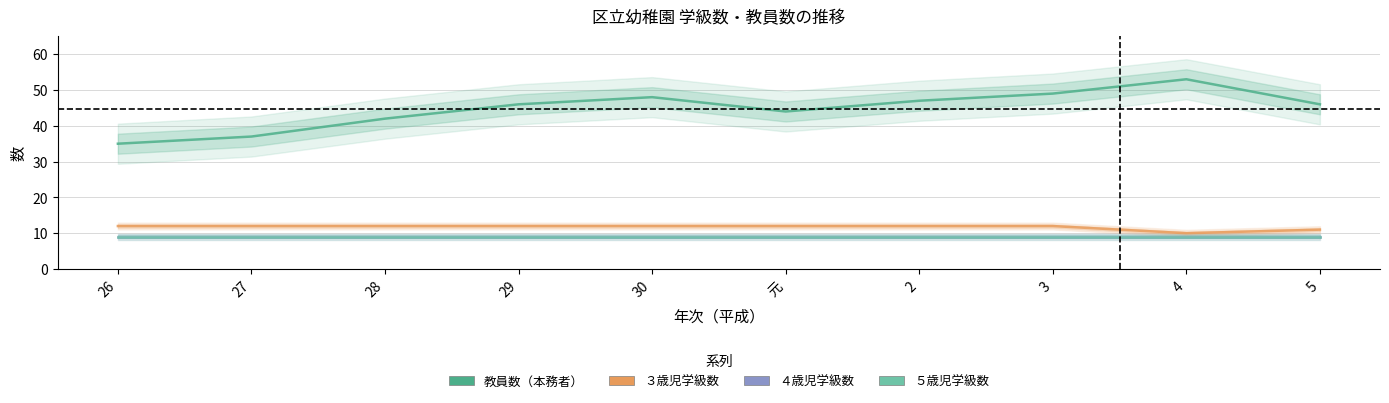

What is the label of the 7th point from the left?

2